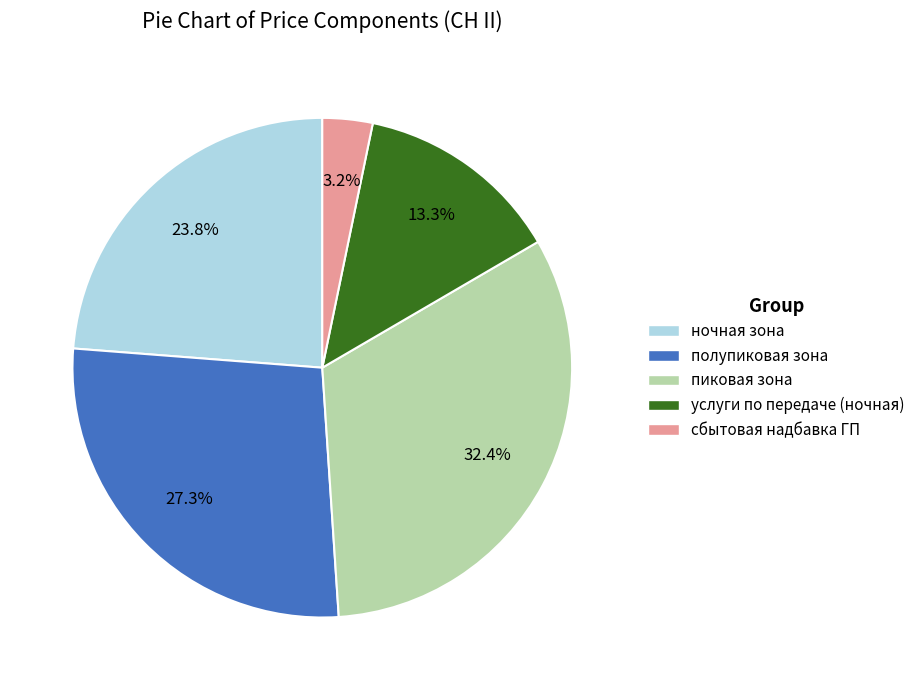

How many segments does this pie chart have?

5